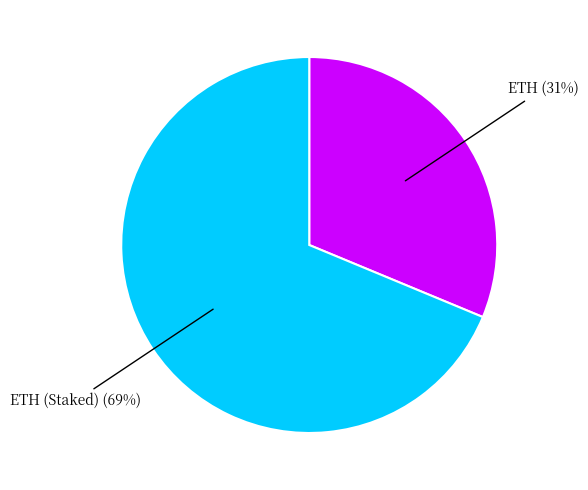

To the nearest percent, what is the average slice percentage?

50%